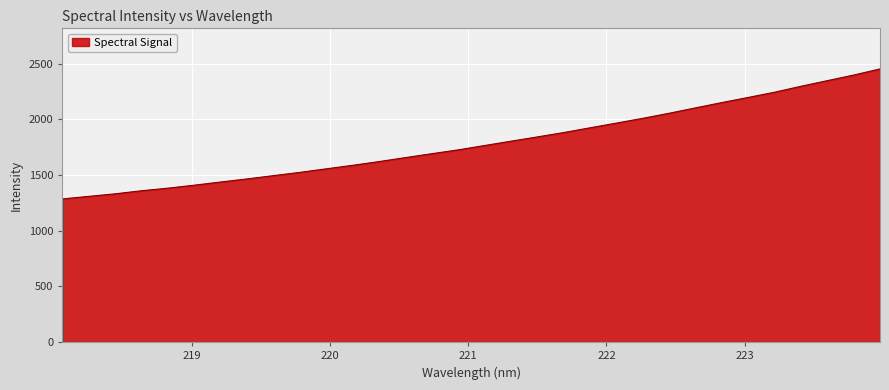

What is the difference between the maximum and minimum values?

1166.8